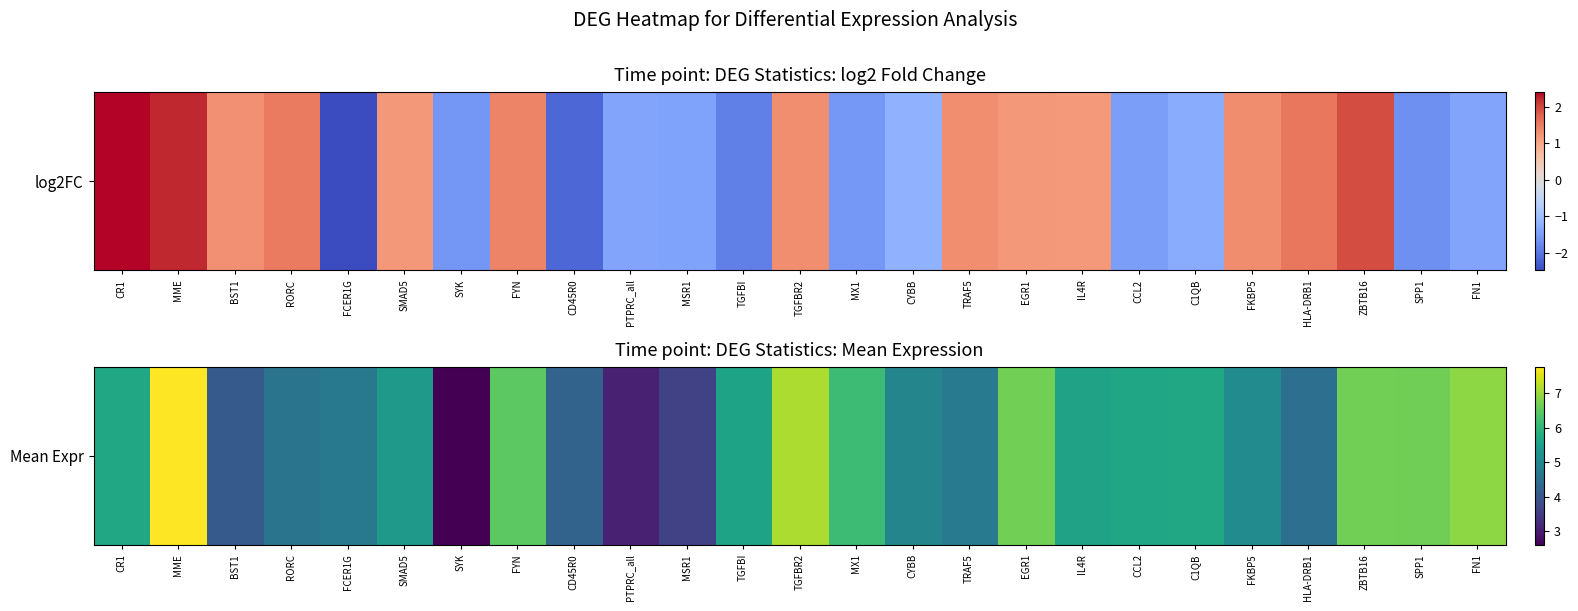

What is the approximate value at FKBP5?

5.1